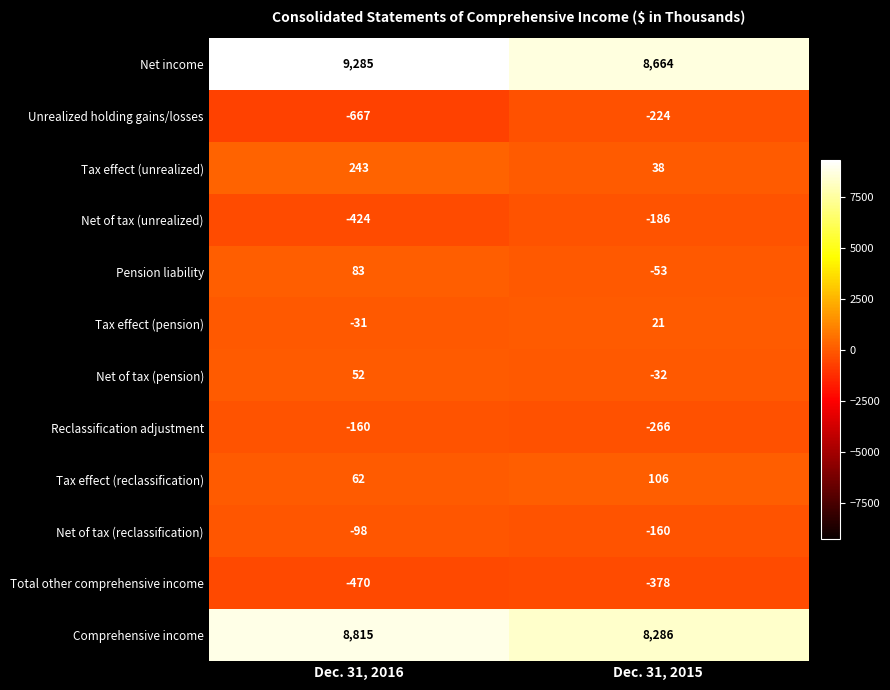

True or false: Net of tax (unrealized) has a value of -186 at Dec. 31, 2015.

True